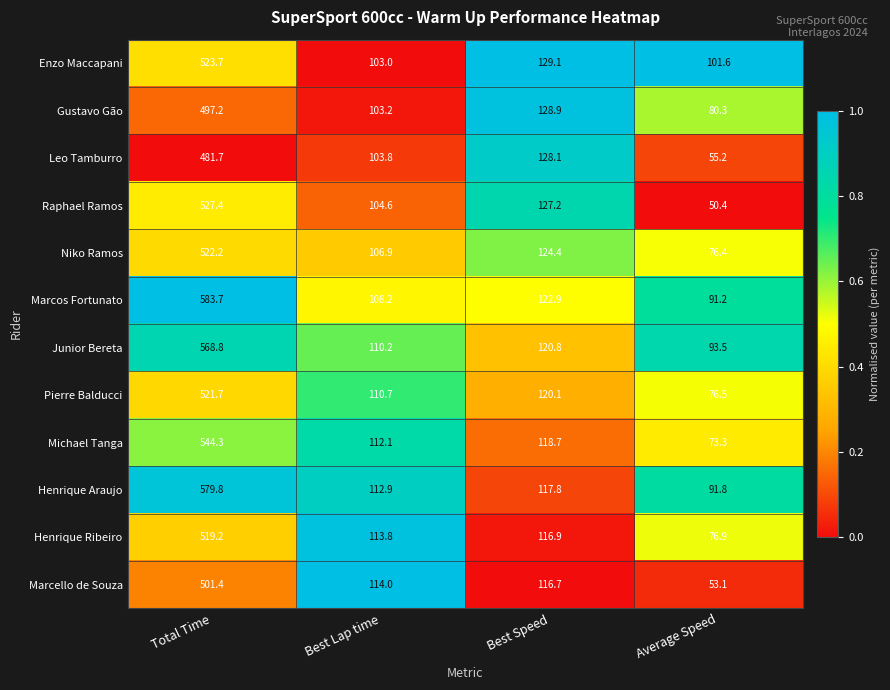

At which category is the sum across all series the highest?

Total Time